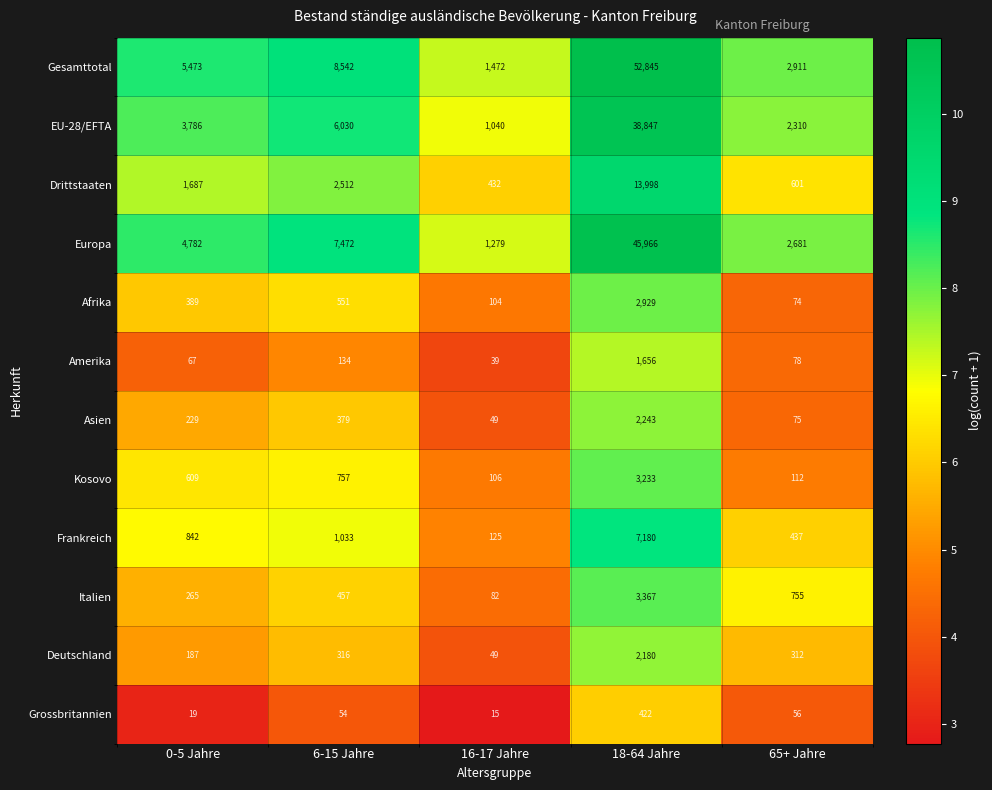

How many data points in Drittstaaten are less than 1687?

2